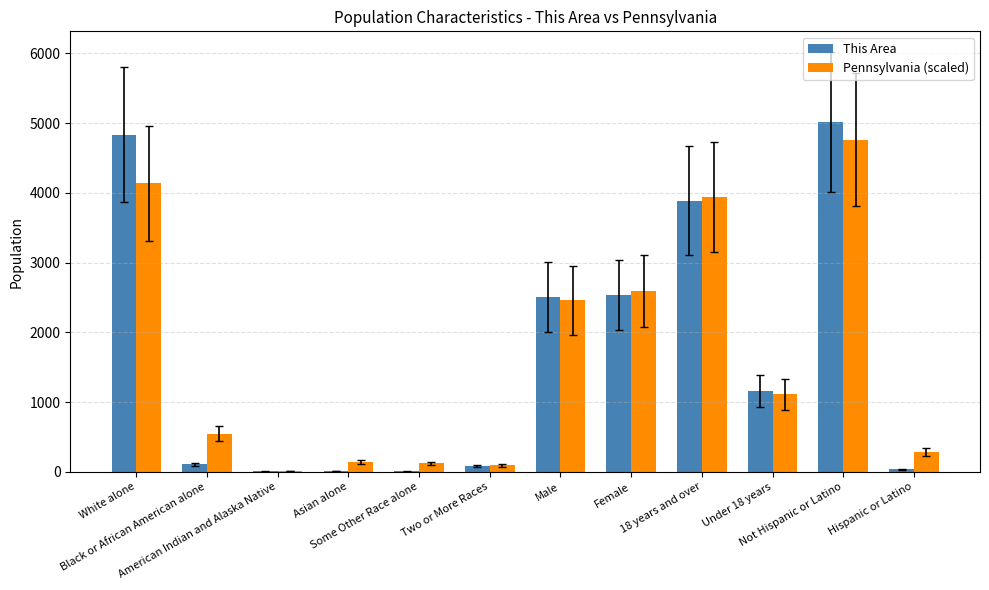

The This Area series shows 4533.1 at Female. True or false?

False